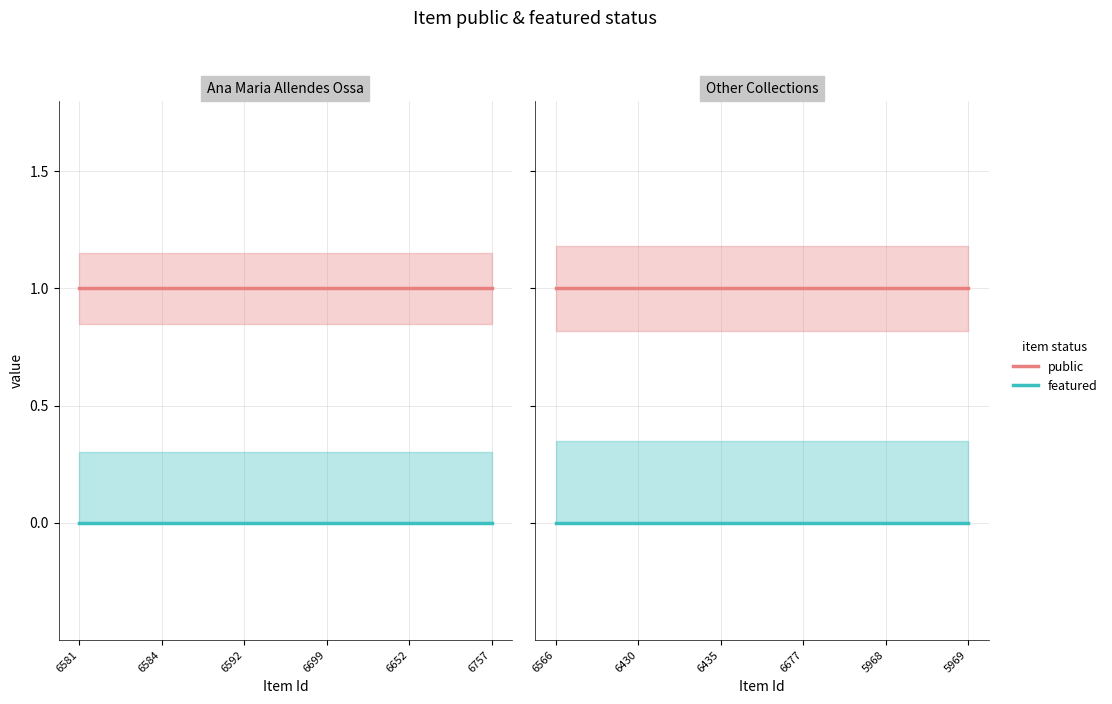

Does the chart have visible grid lines?

Yes